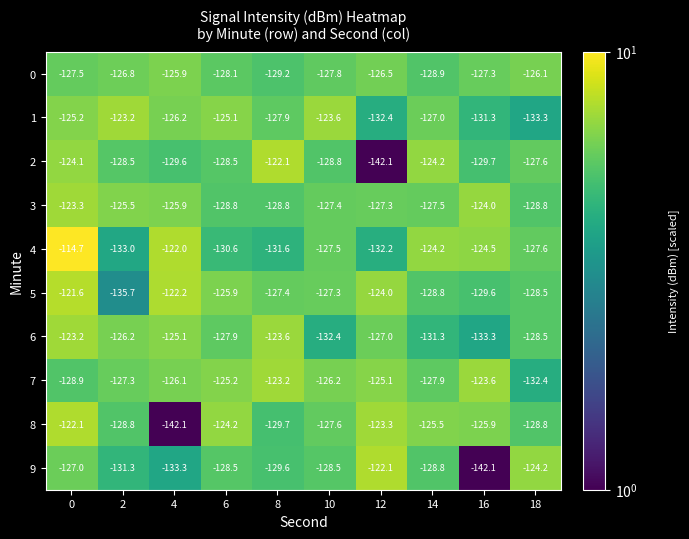

Which series changed the most between 0 and 6?

4